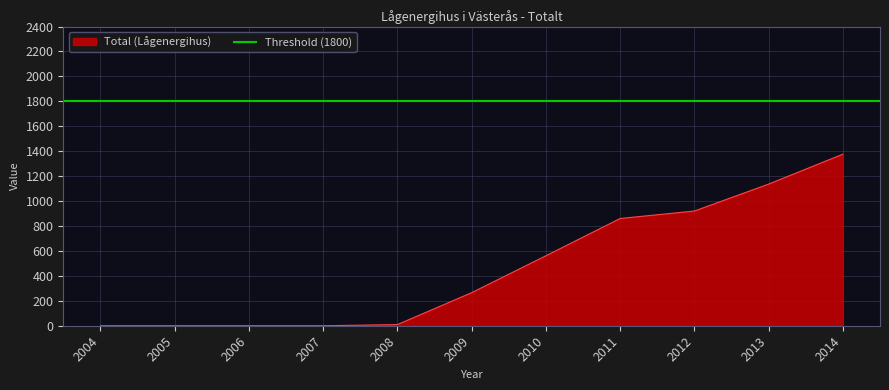

How many lines are shown in the chart?

1